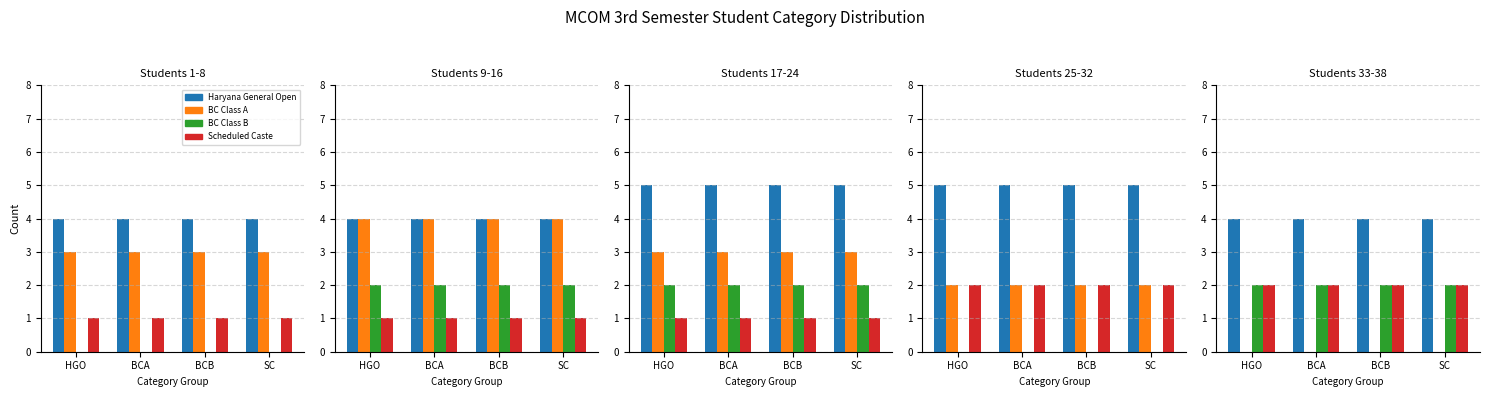

Between HGO and BCB, which is larger?

HGO